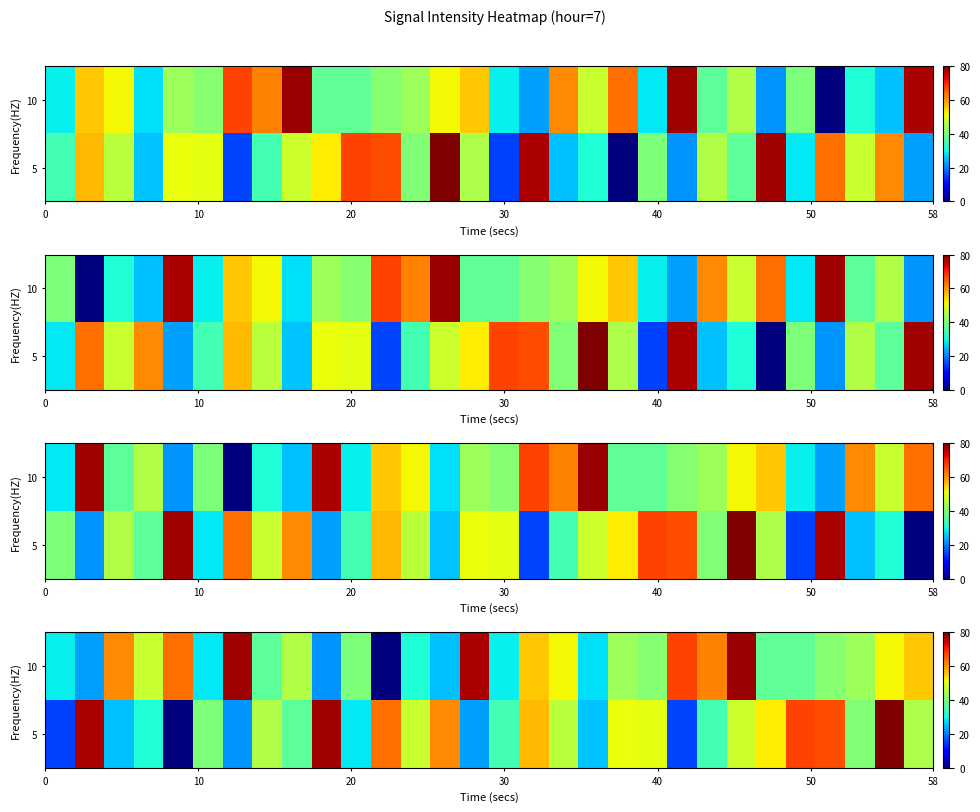

Which series has the largest total across all categories?

10